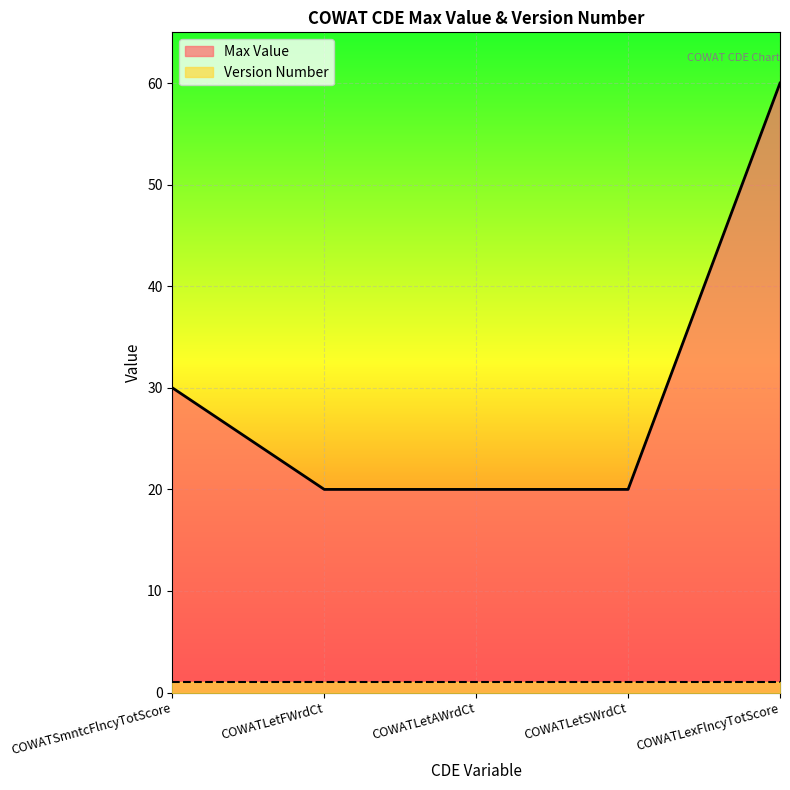

What is the value of the 1st point from the left?

30